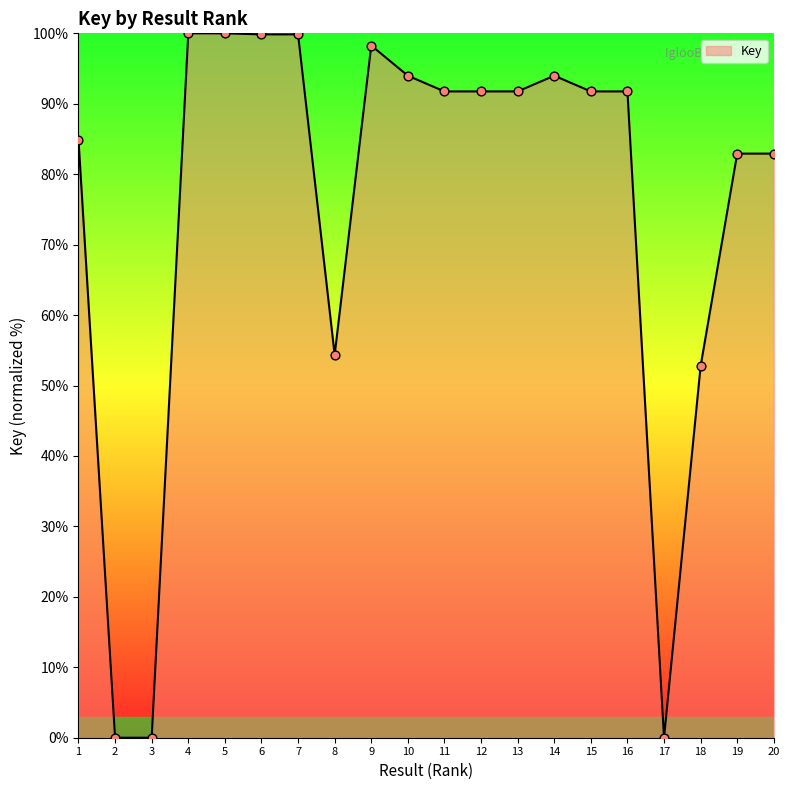

Which has a higher value, 10 or 12?

10